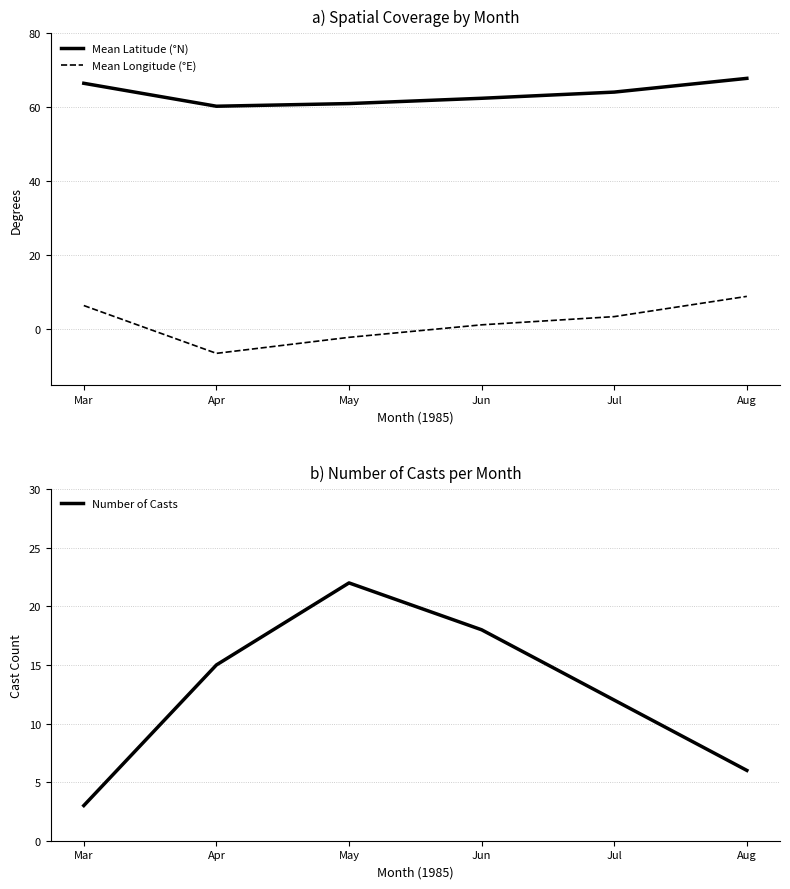

What is the maximum value shown in the chart?

67.8